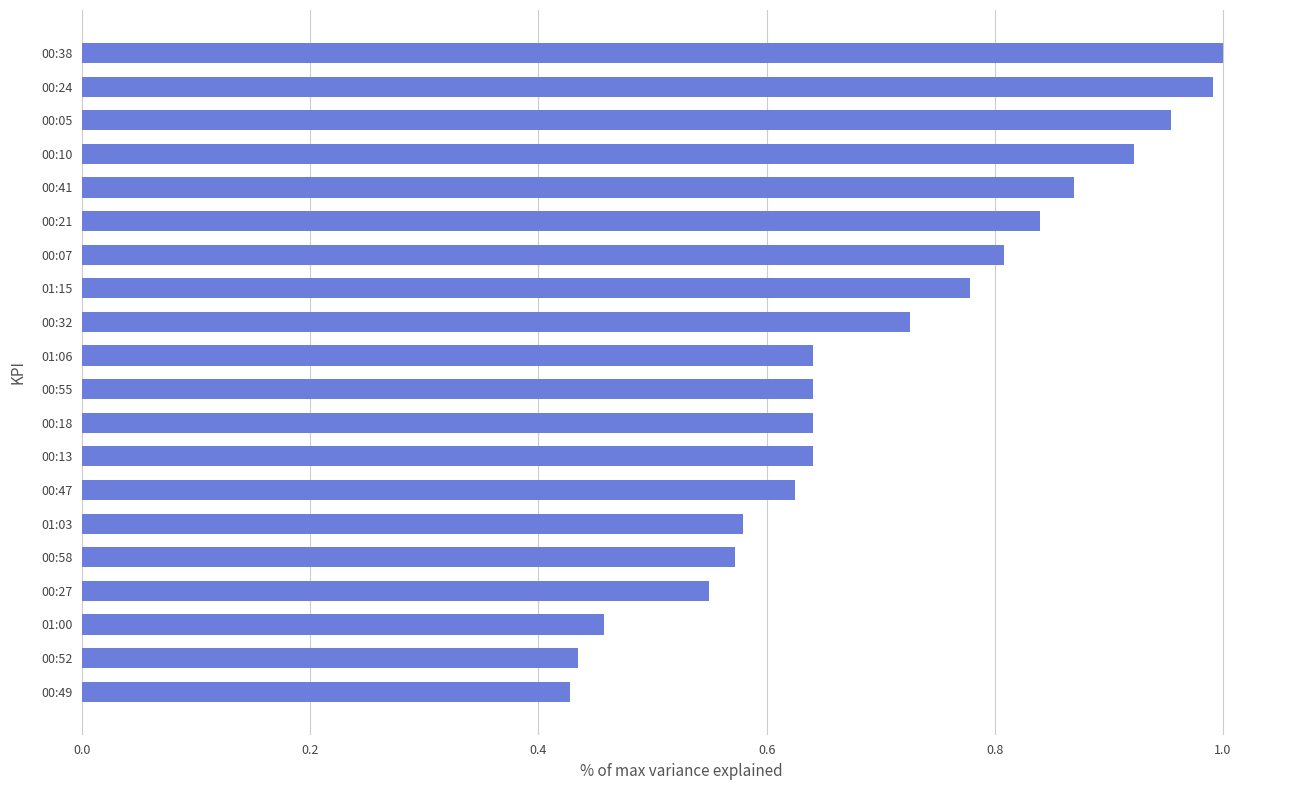

Between 00:07 and 00:52, which is larger?

00:07